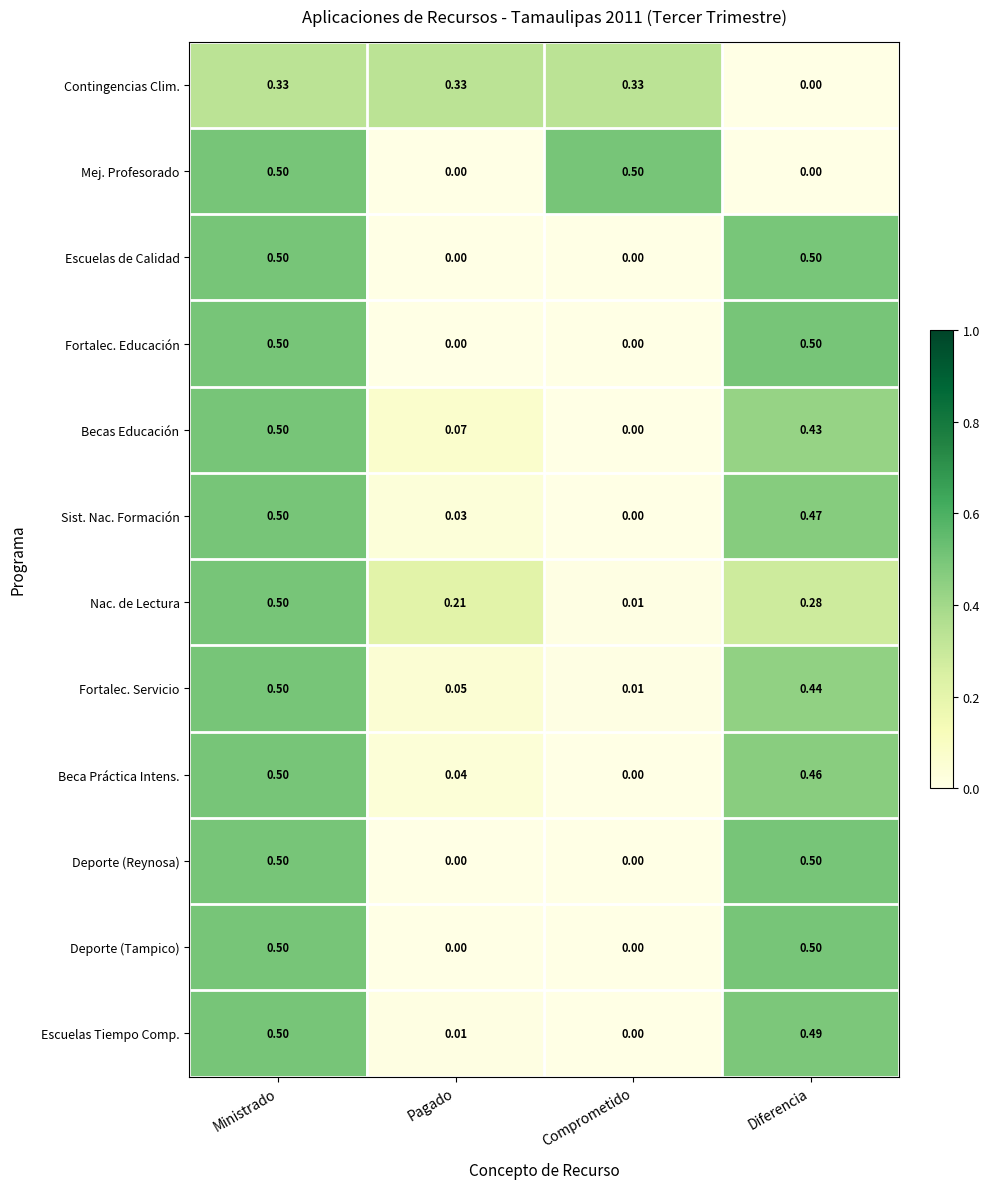

Which series changed the most between Ministrado and Diferencia?

Mej. Profesorado